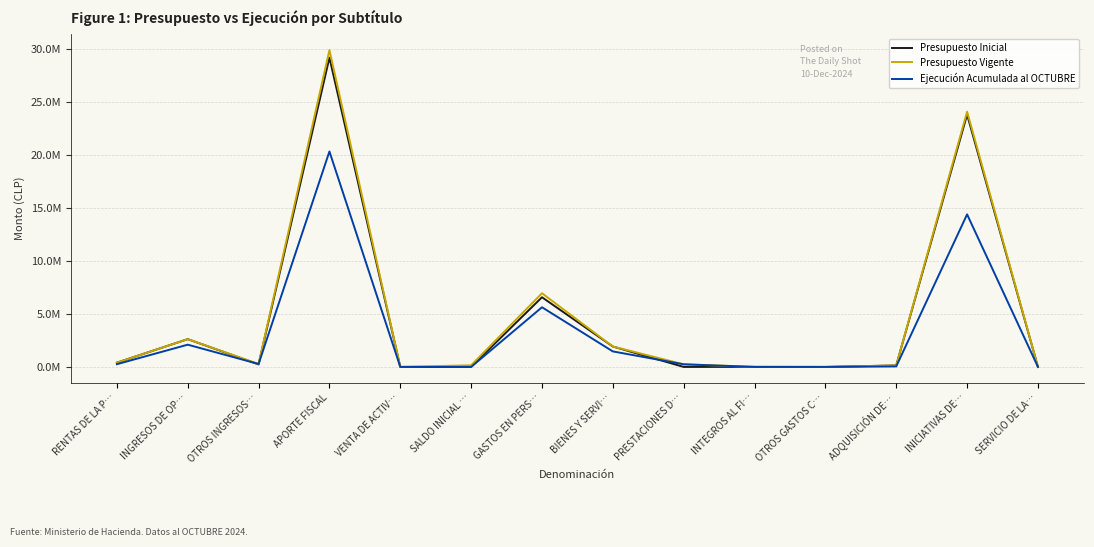

True or false: Presupuesto Inicial and Presupuesto Vigente cross at least once.

False